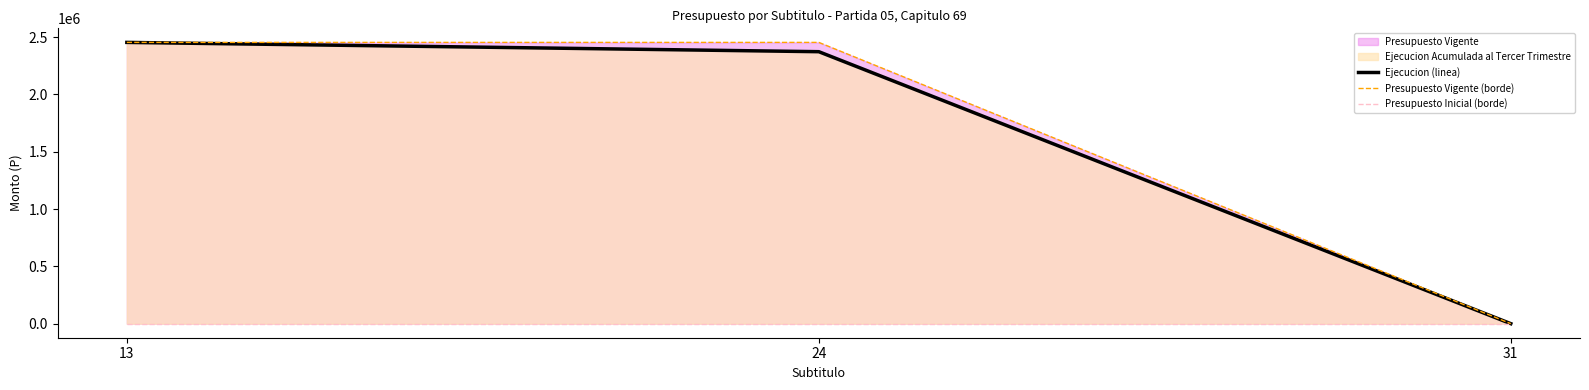

At which category is the sum across all series the highest?

13